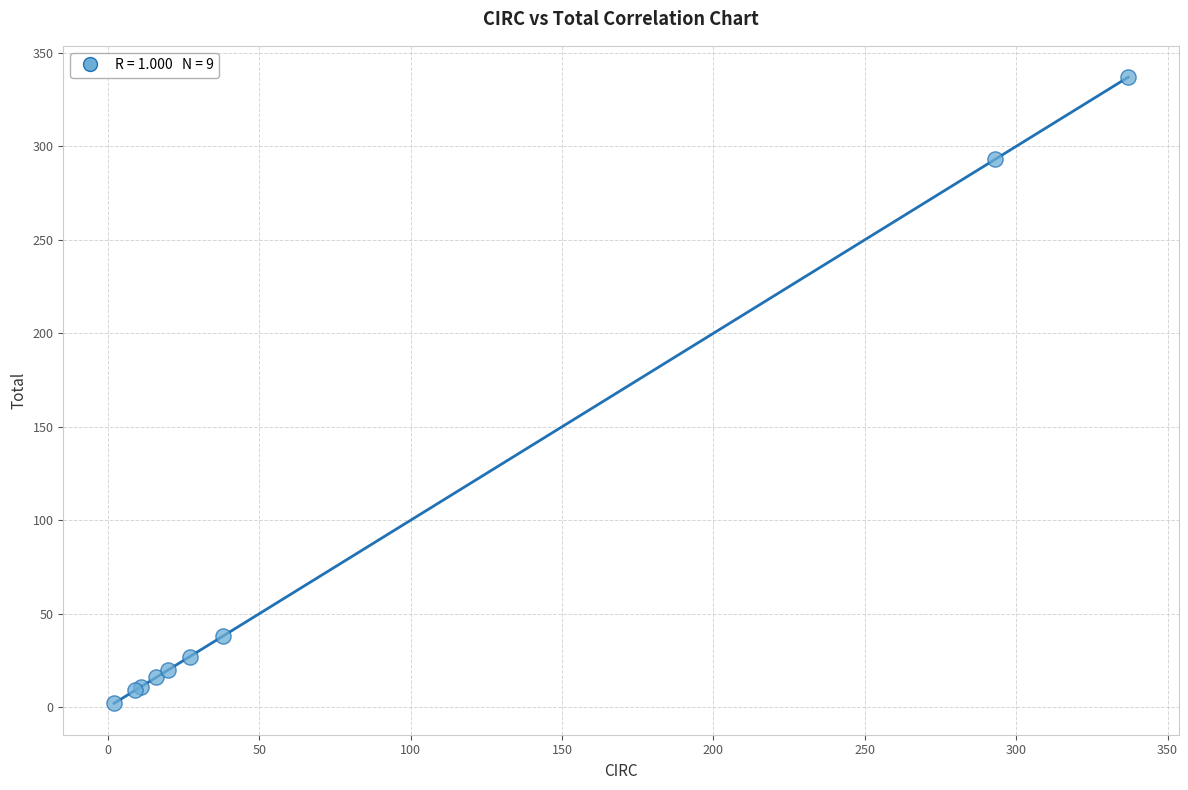

What Y value in the scatter plot is closest to 169?

293